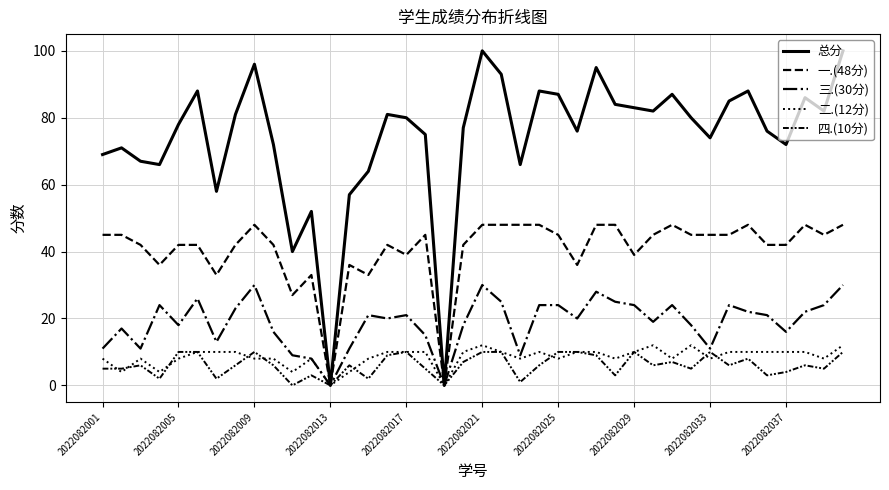

What is the value of the 总分 point at the 39th from the left?

82